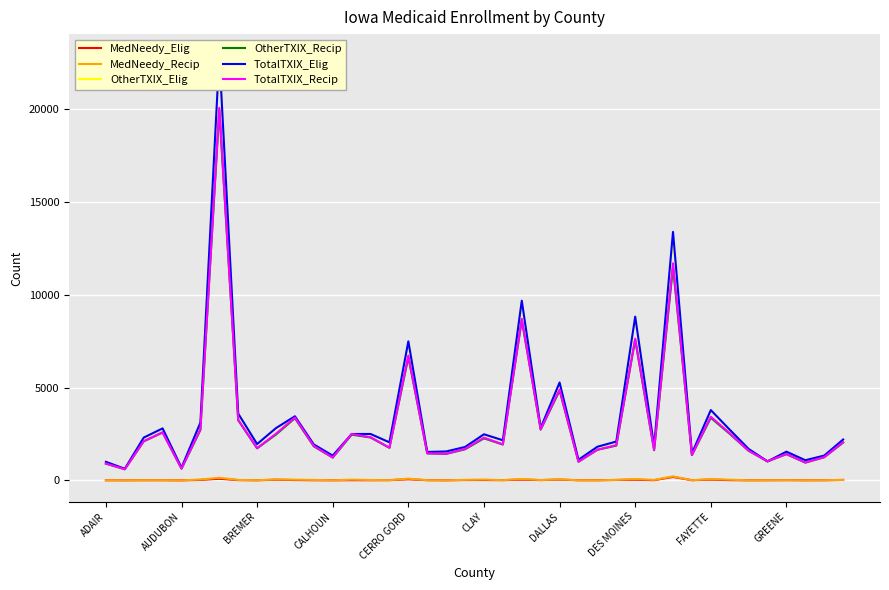

True or false: OtherTXIX_Recip has more than 1 points higher than both neighbors.

True